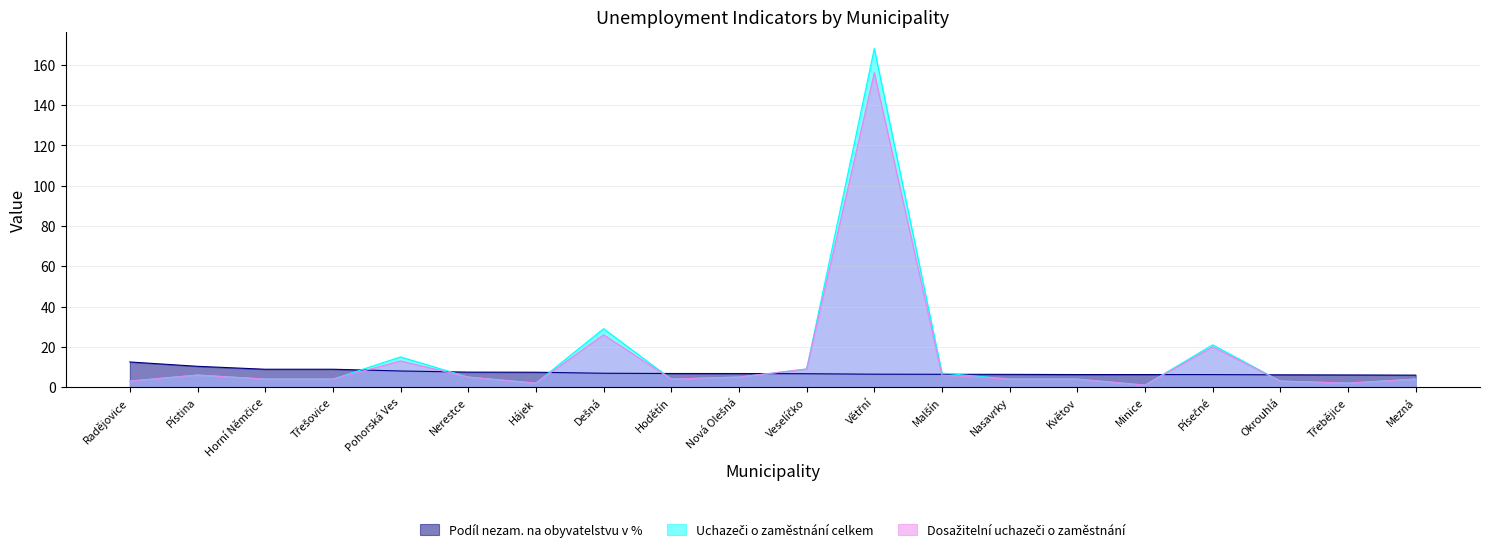

True or false: Dosažitelní uchazeči o zaměstnání and Uchazeči o zaměstnání celkem intersect in this chart.

False